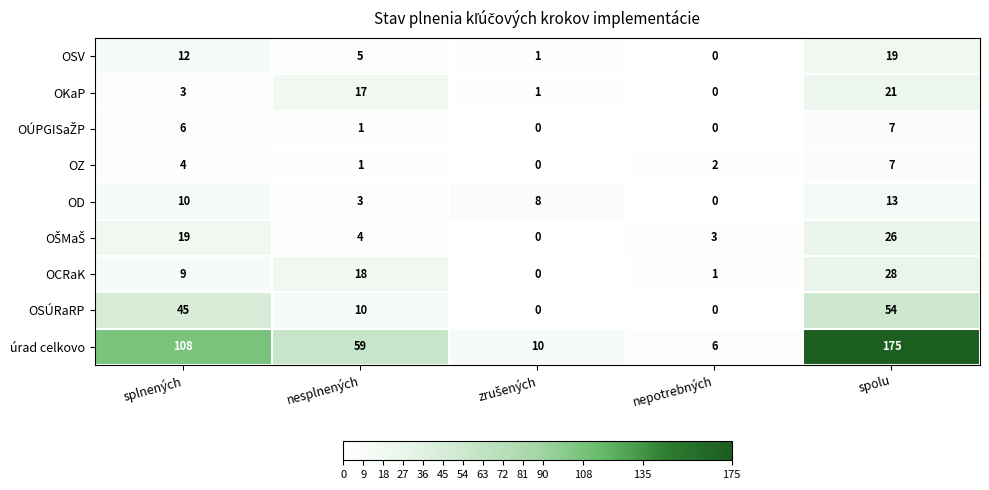

How many series are shown in this chart?

9